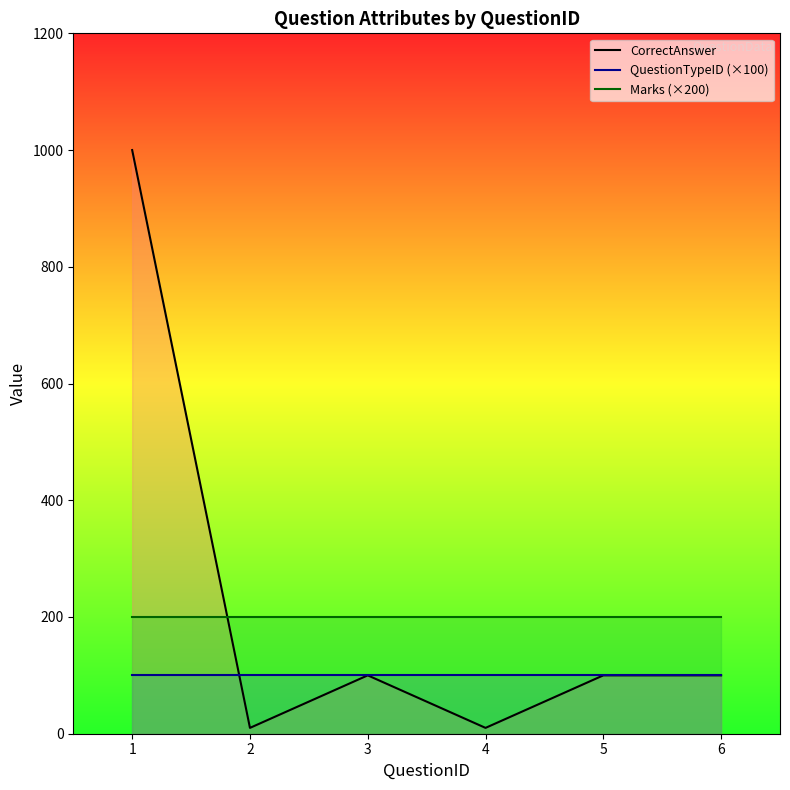

Which series has the largest total across all categories?

CorrectAnswer